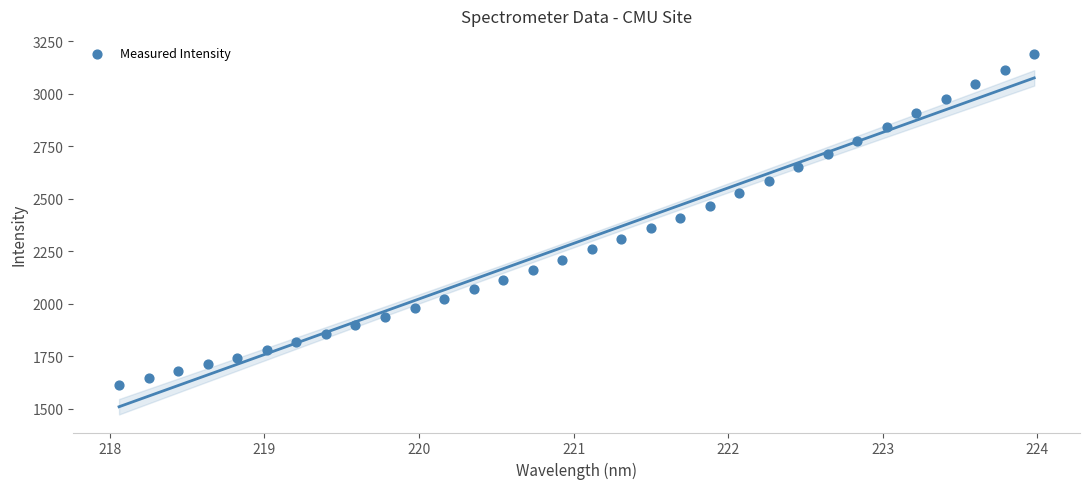

What is the range of X values (max minus min)?

5.9